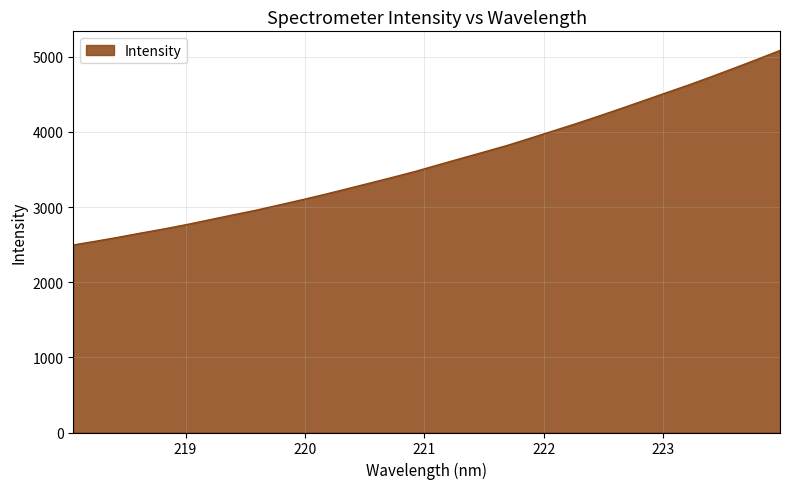

What is the difference between the maximum and second lowest values?

2538.2